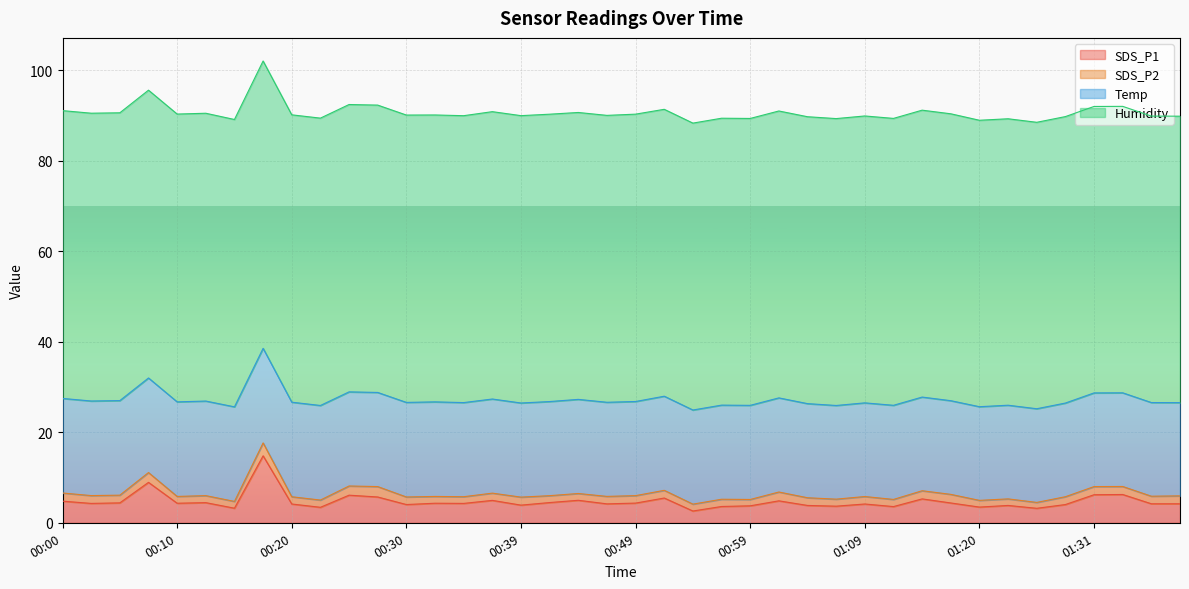

Is the value of Temp at 01:20 greater than the value of Humidity at 00:02?

No